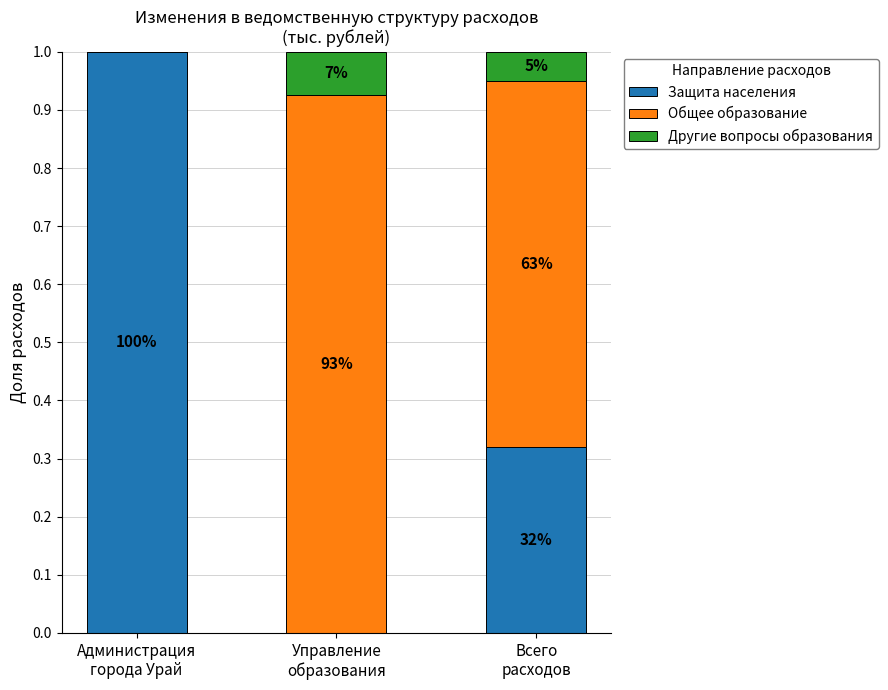

What are all the series names shown in the legend?

Защита населения, Общее образование, Другие вопросы образования